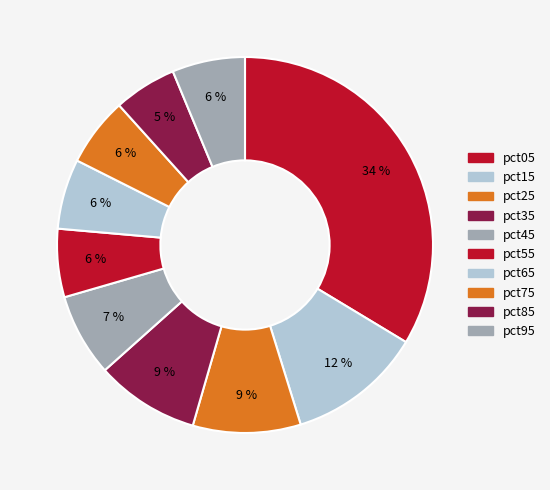

True or false: pct35 accounts for 1% of the total.

False